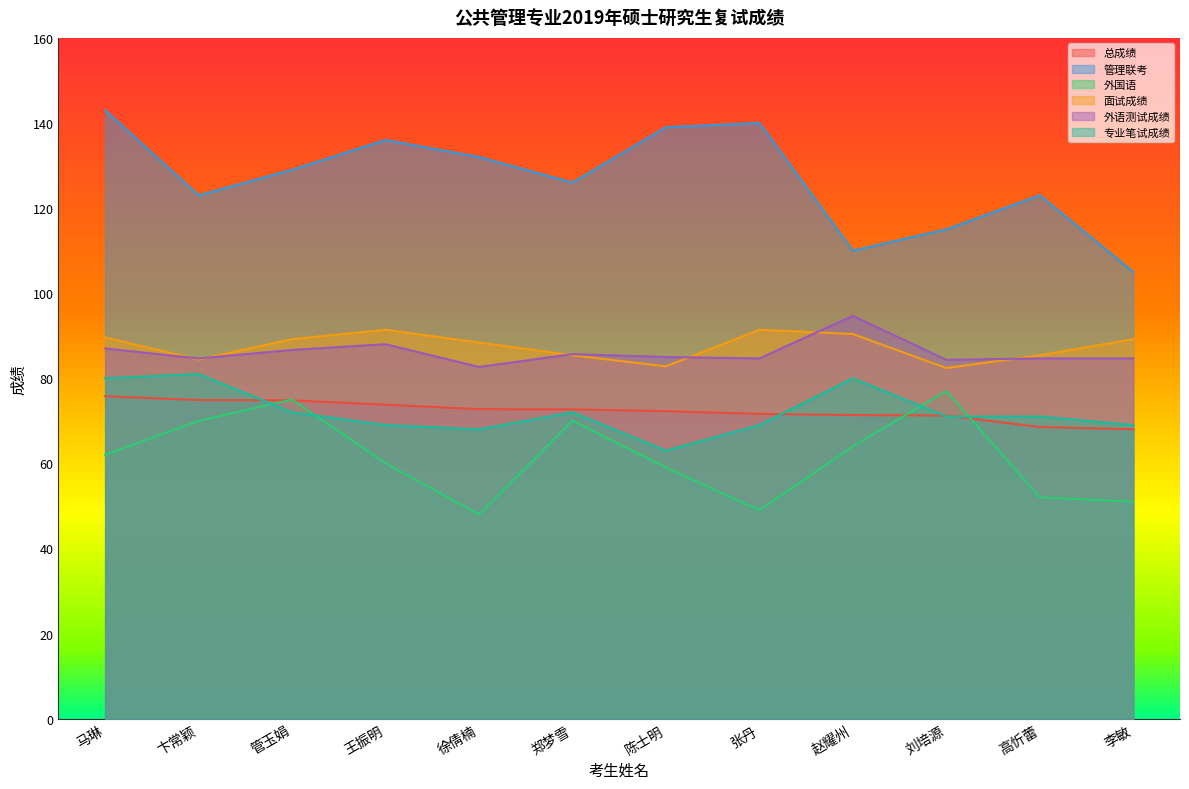

What is the sum of all 总成绩 values?

867.7